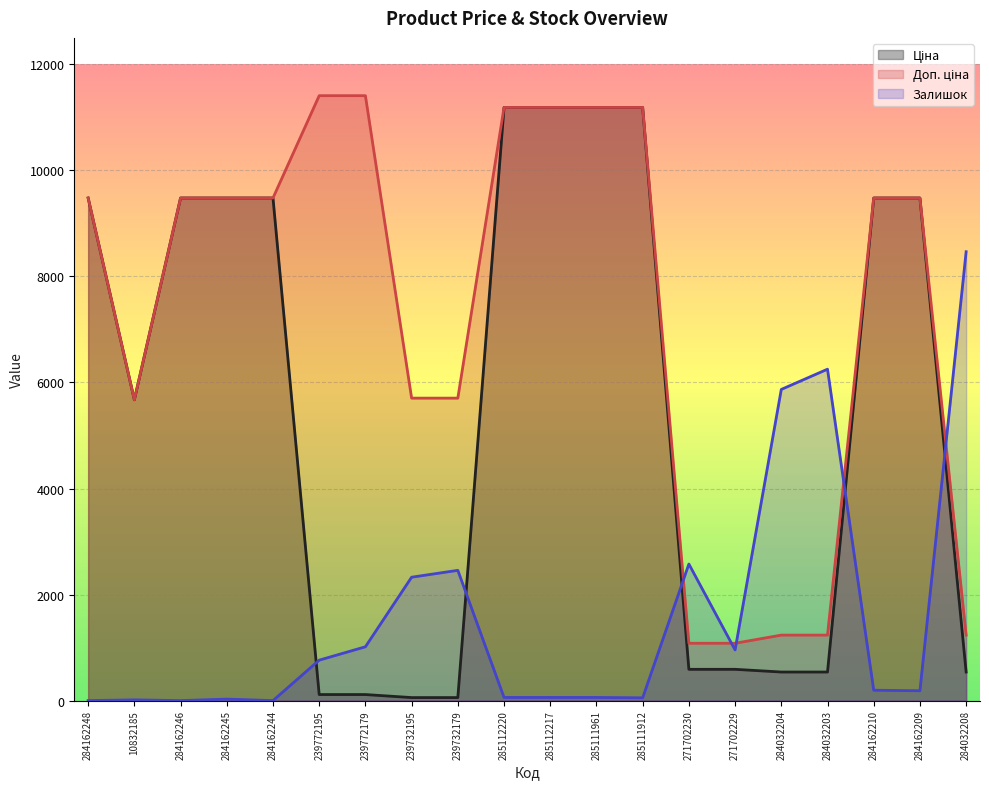

In Доп. ціна, how many points are lower than both neighbors (excluding endpoints)?

1